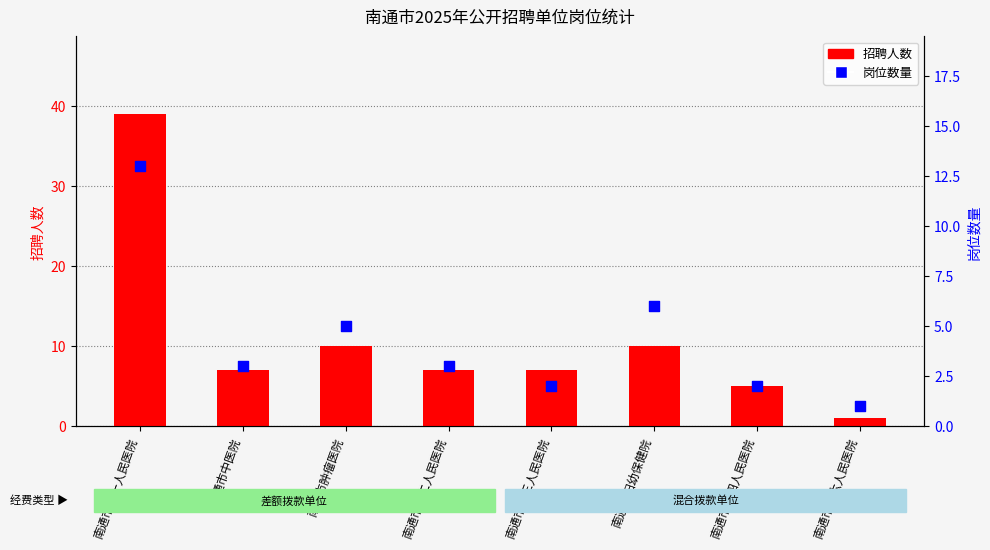

Which series has the largest Y range (max minus min)?

招聘人数